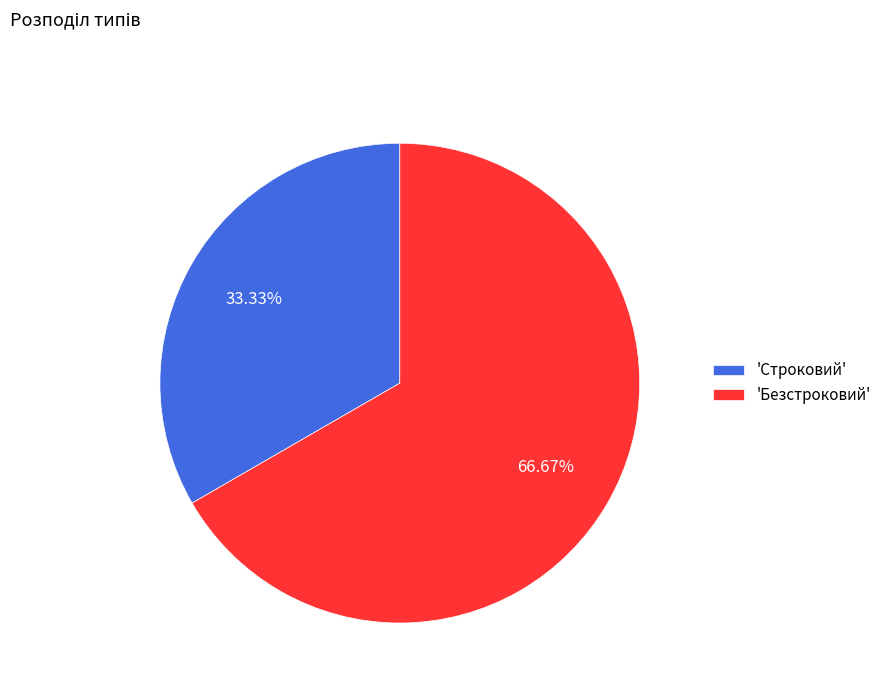

Which category accounts for the majority?

'Безстроковий'